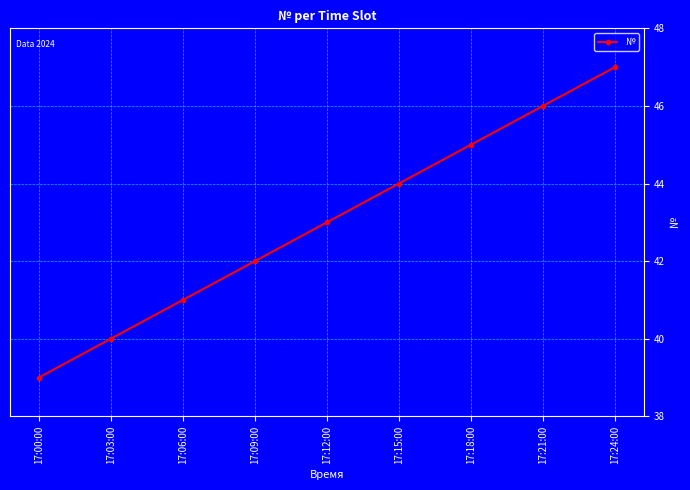

Reading right to left, transcribe all the data shown in this chart.

17:24:00=47	17:21:00=46	17:18:00=45	17:15:00=44	17:12:00=43	17:09:00=42	17:06:00=41	17:03:00=40	17:00:00=39